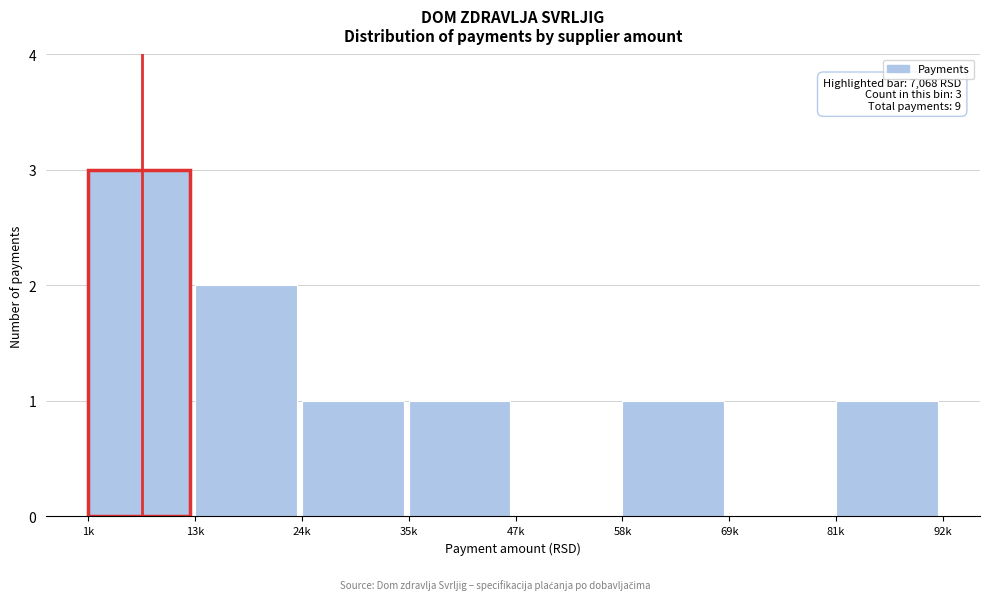

Reading left to right, what are all the values shown in this chart?

1k=3	13k=2	24k=1	35k=1	47k=0	58k=1	69k=0	81k=1